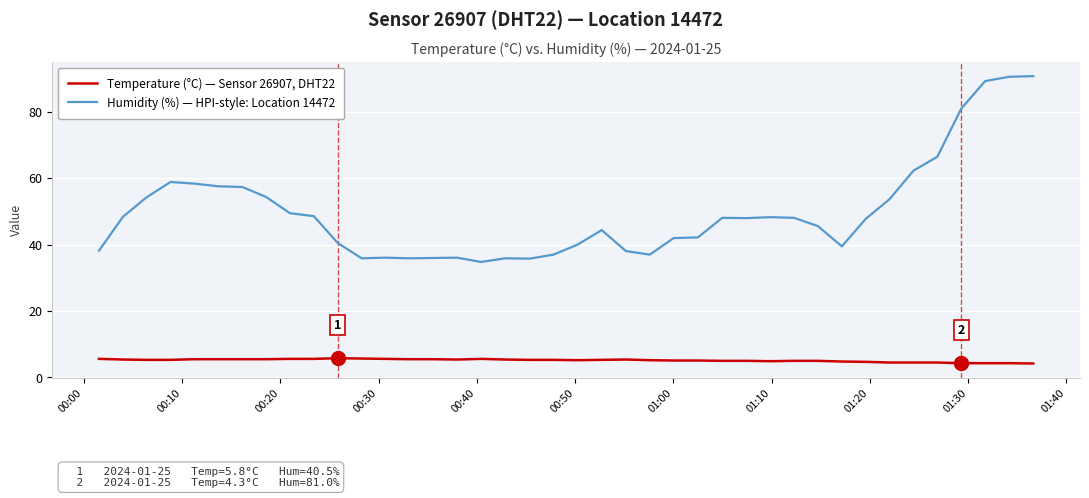

List the series in order of their overall mean, highest first.

Humidity (%) — HPI-style: Location 14472, Temperature (°C) — Sensor 26907, DHT22